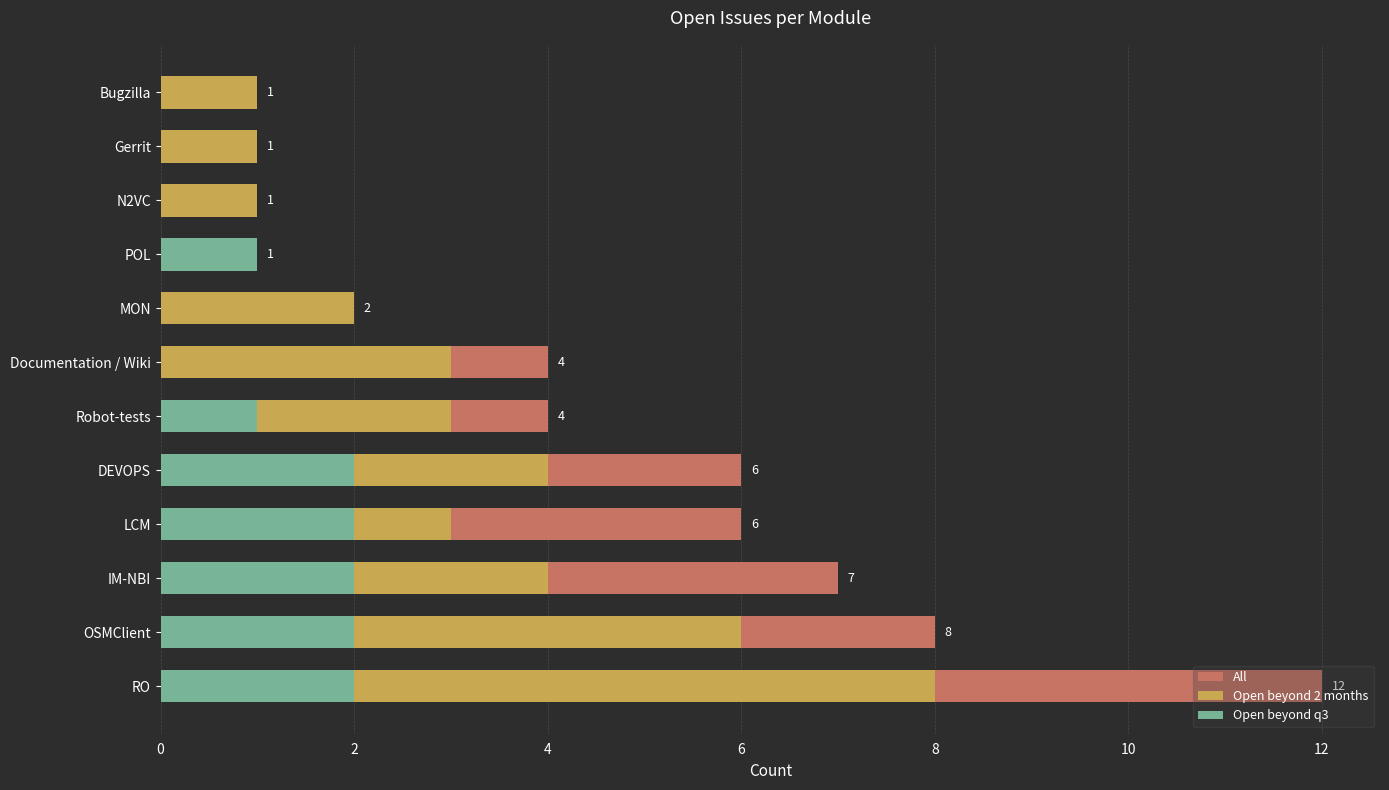

The Open beyond q3 series shows 1 at POL. True or false?

False